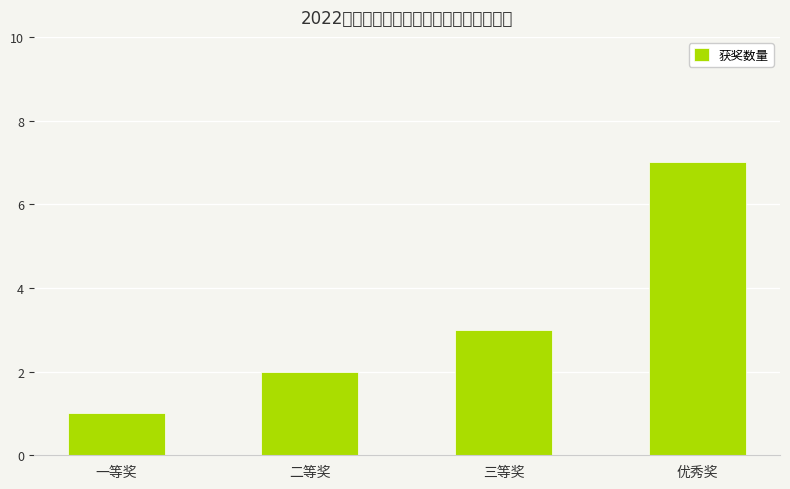

What position from the right is 三等奖?

2